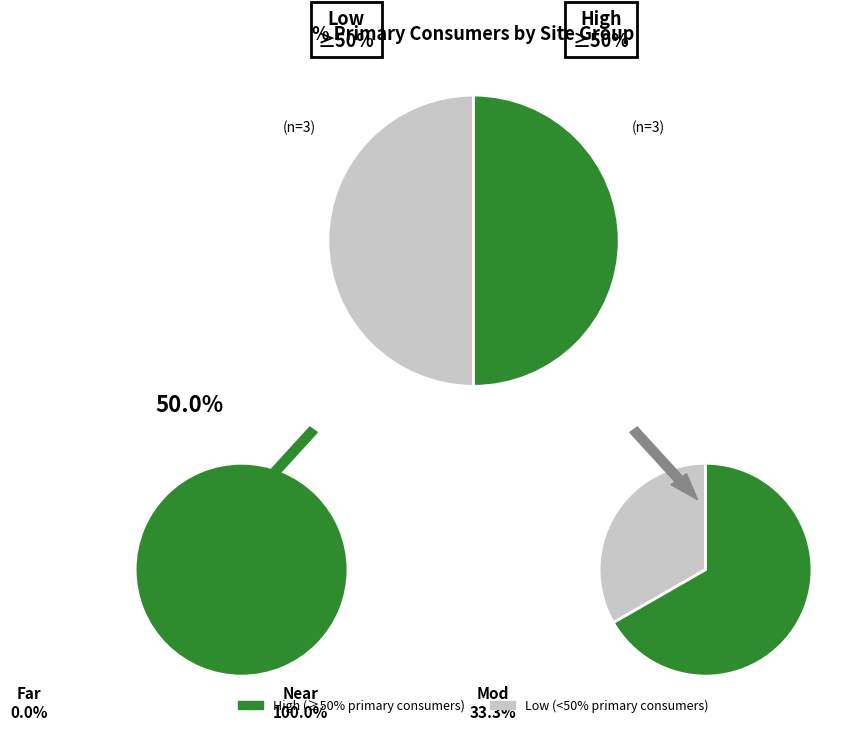

The B17 slice represents 3% of the pie. True or false?

False